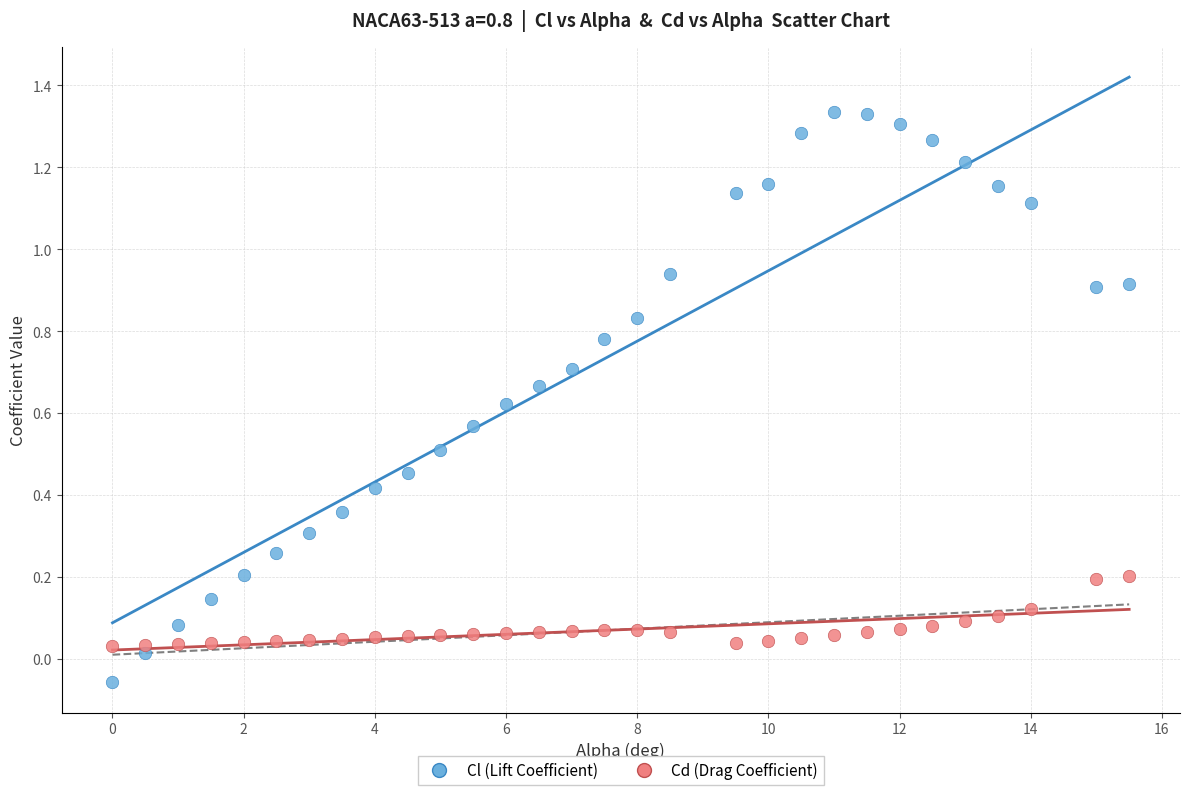

Across all data points, what is the range of Y values (max minus min)?

1.4